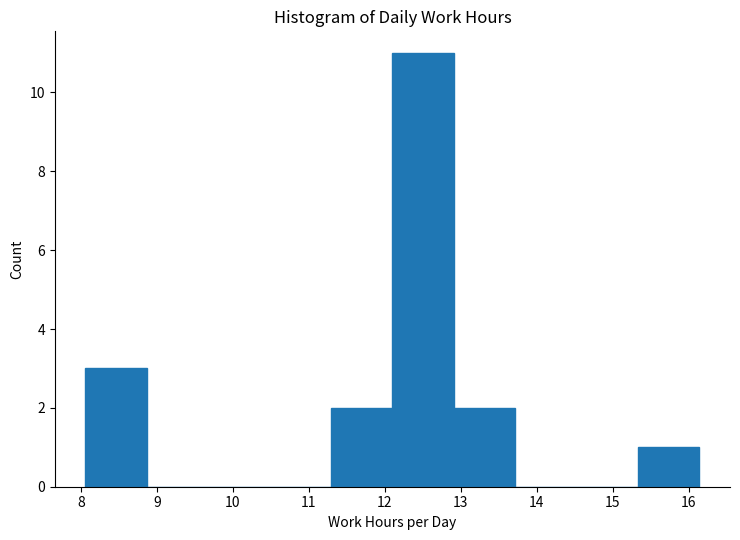

Over which range of the x-axis is the bar tallest?

12.1 to 12.9